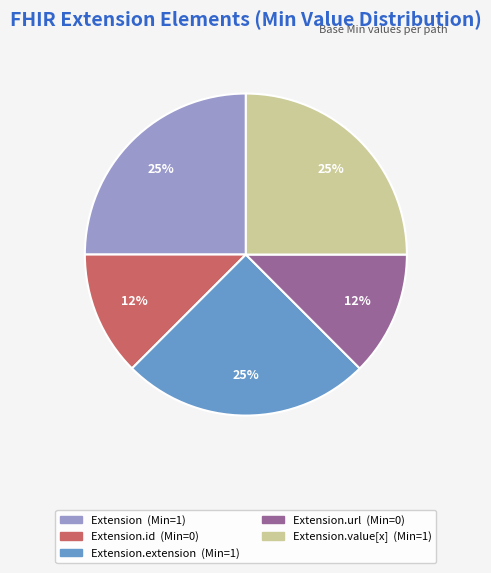

To the nearest percent, what is the average slice percentage?

20%